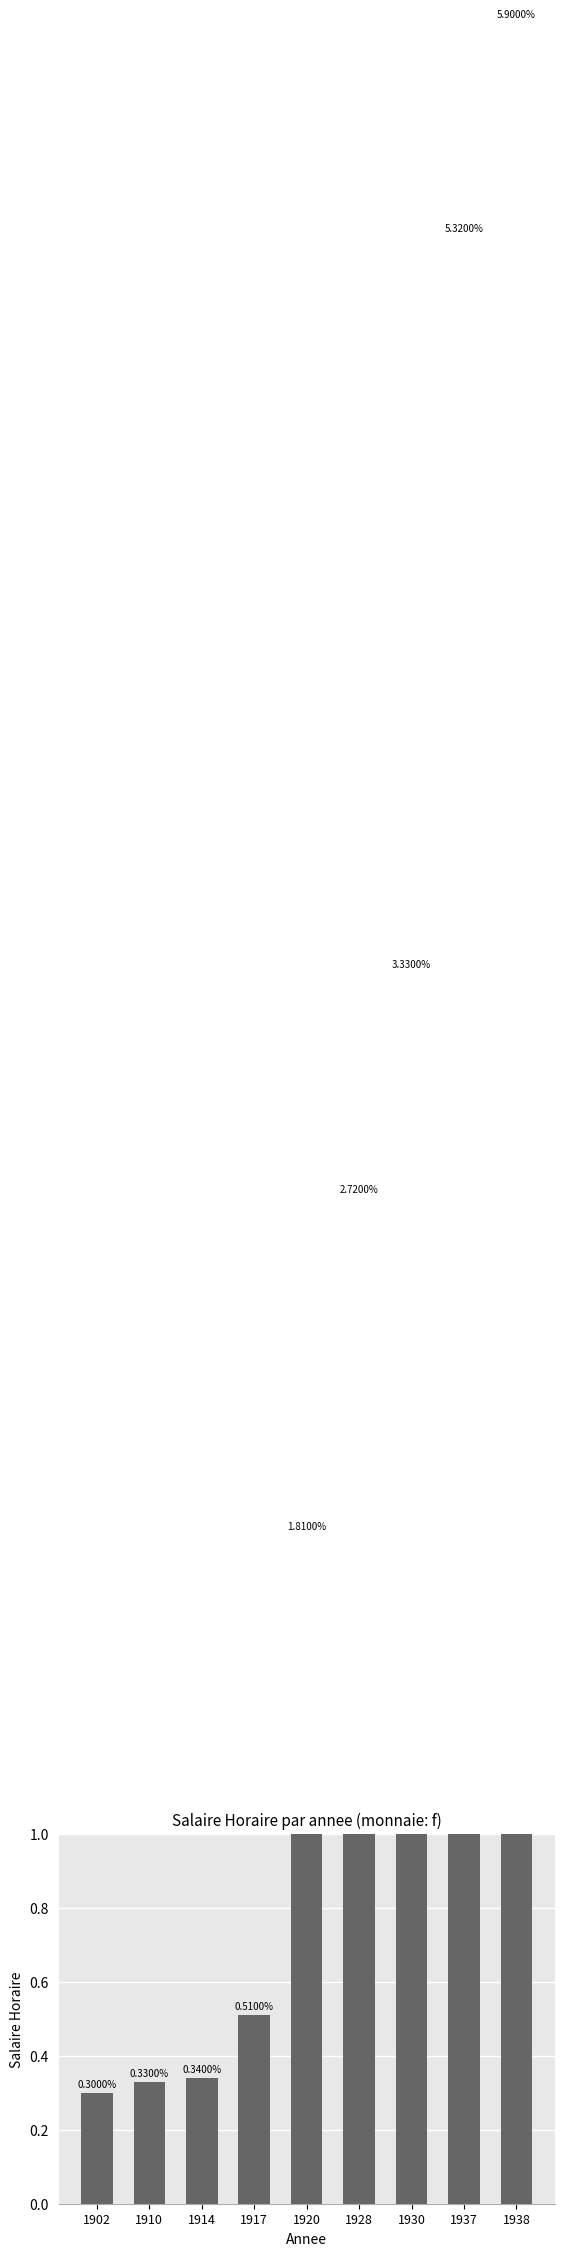

What is the value of the 1st bar from the left?

0.3